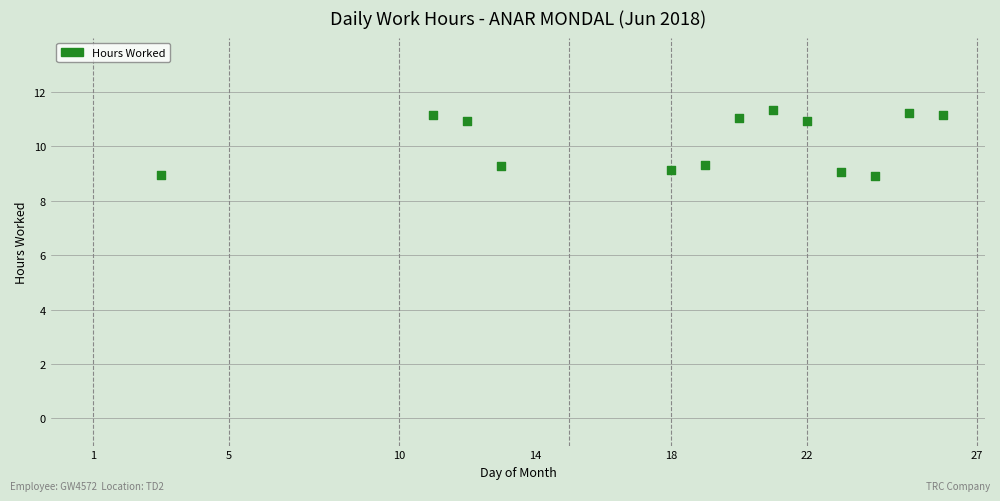

What is the range of X values (max minus min)?

23.0